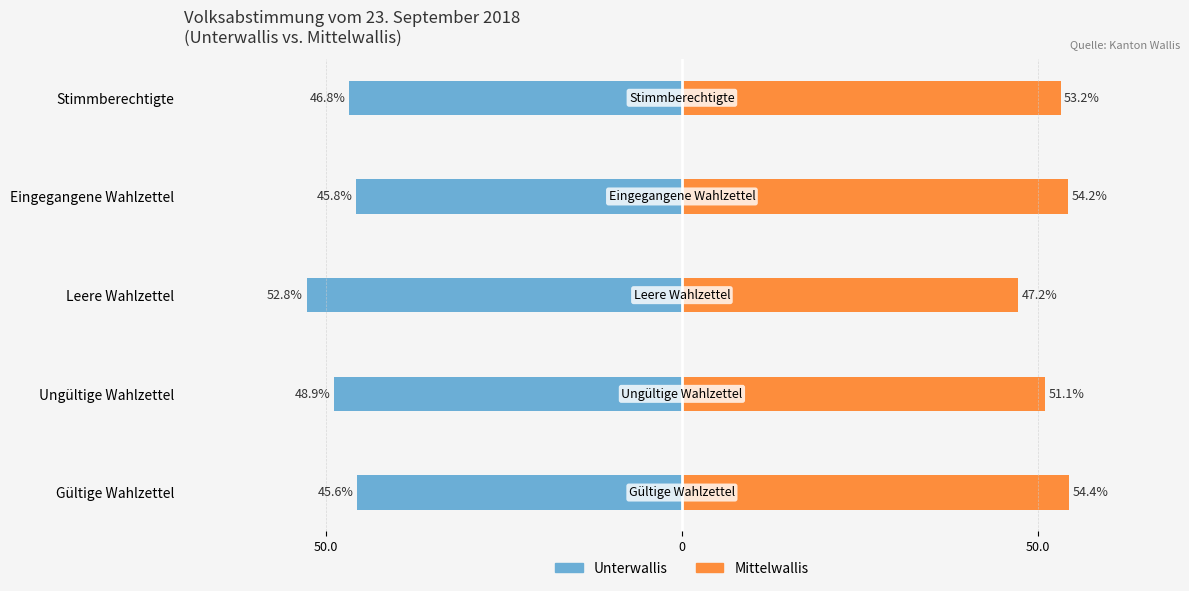

At how many categories does at least one series exceed 43?

5